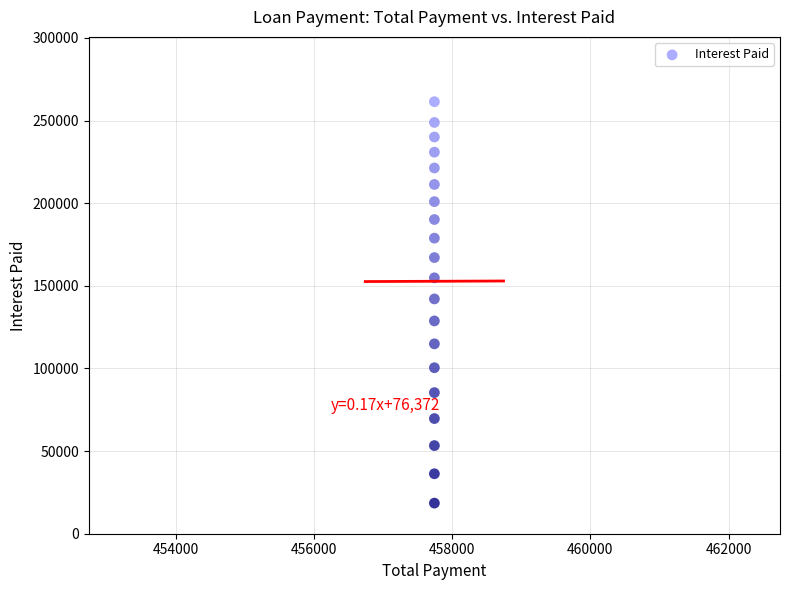

What is the range of Y values (max minus min)?

242886.7